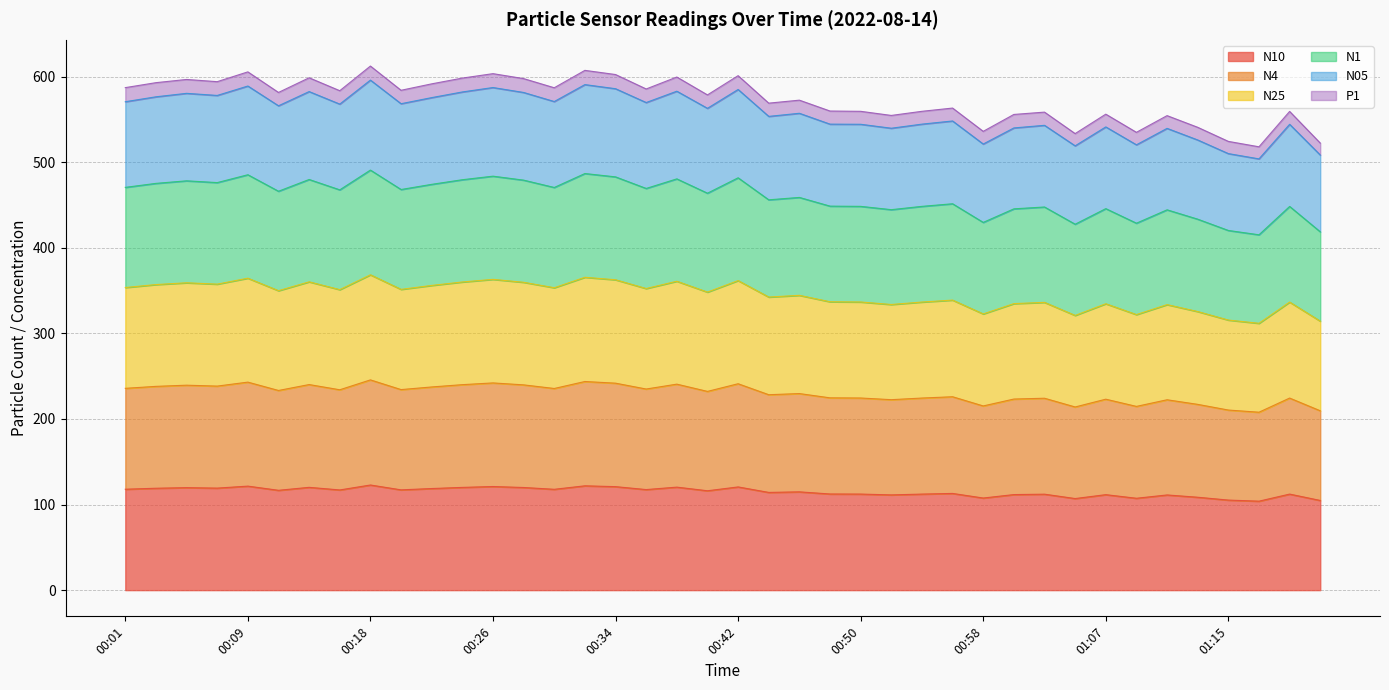

Between 00:24 and 01:07, which series saw the biggest shift?

N05